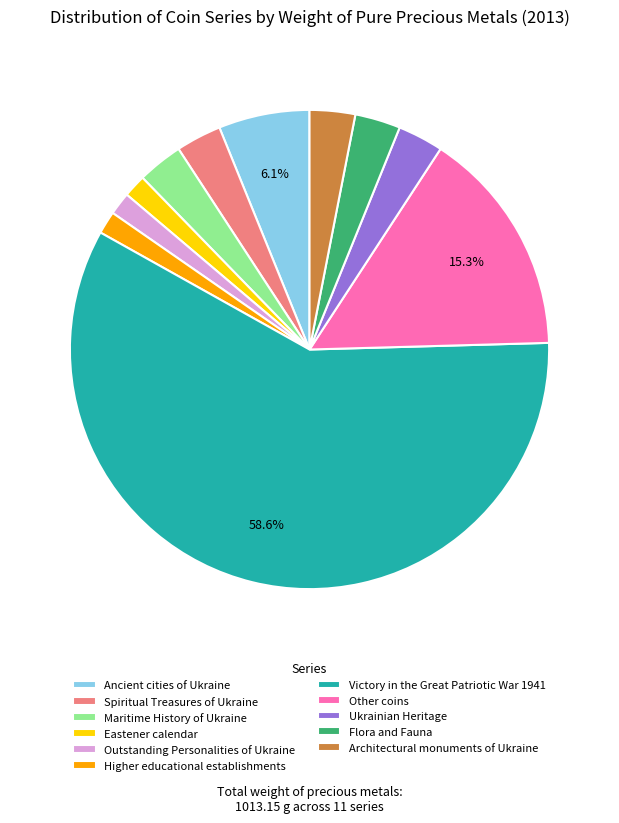

What is the total percentage of Other coins and Victory in the Great Patriotic War 1941?

73.9%